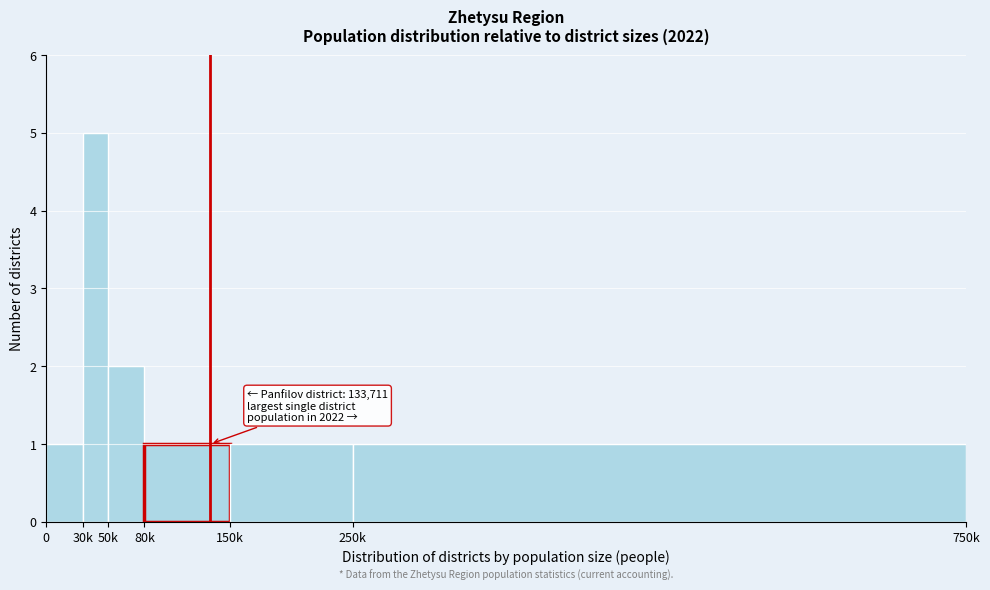

Reading right to left, transcribe all the data shown in this chart.

1	1	1	2	5	1